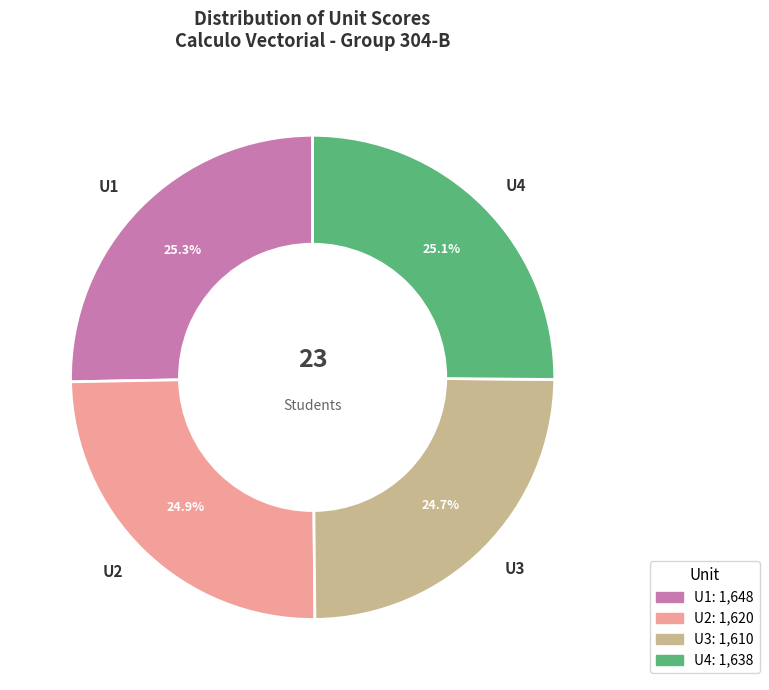

Combined, what portion of the pie is U3 and U2?

49.6%